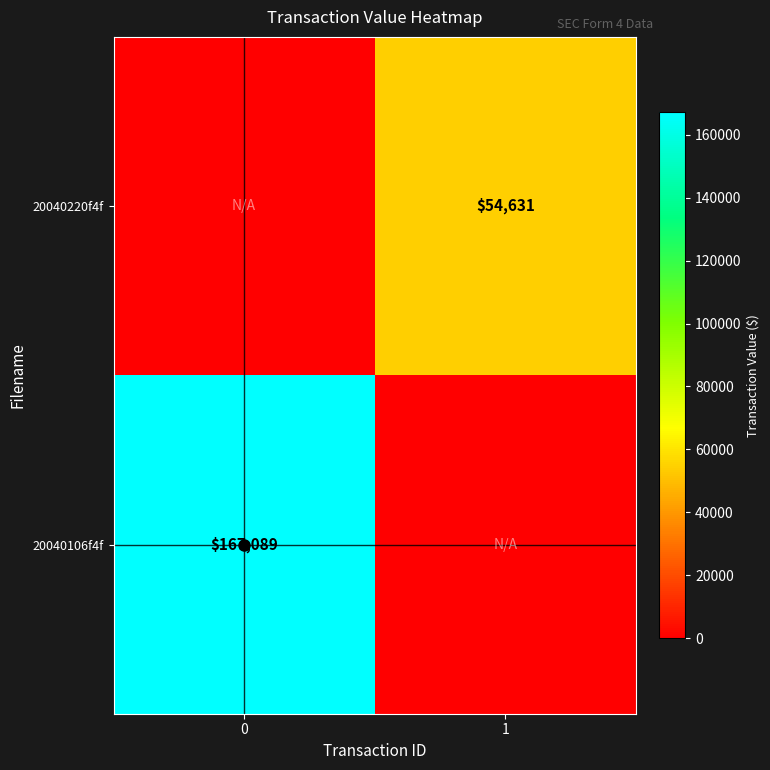

Is it true that 20040220f4f equals 54631 at 1?

True